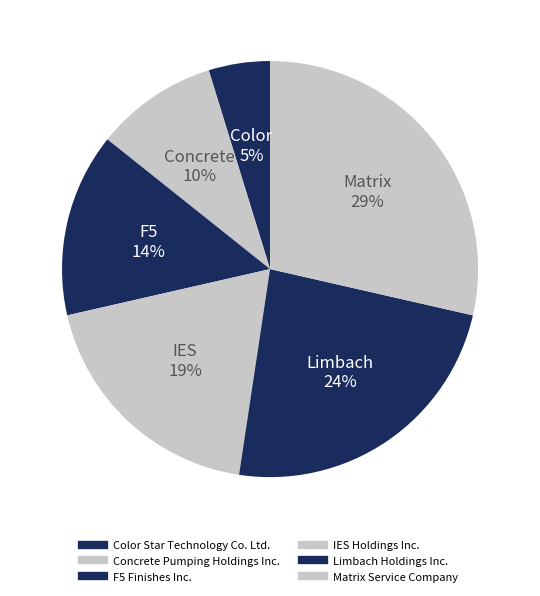

Count the number of slices in the pie.

6